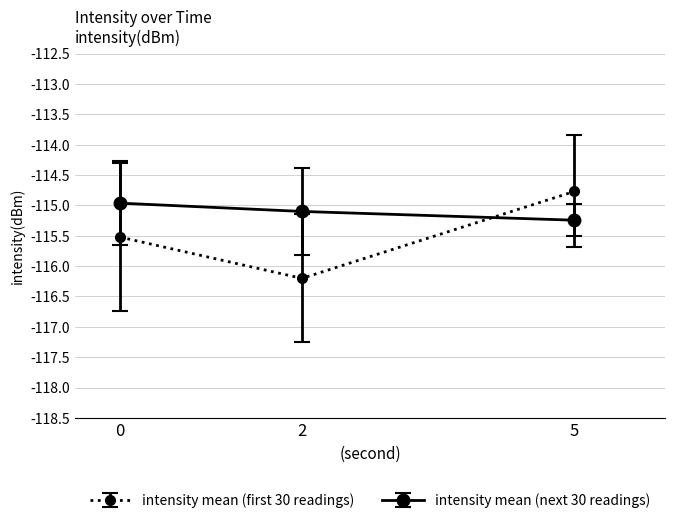

What is the sum of the intensity mean (next 30 readings) values at 2 and 0?

-230.1